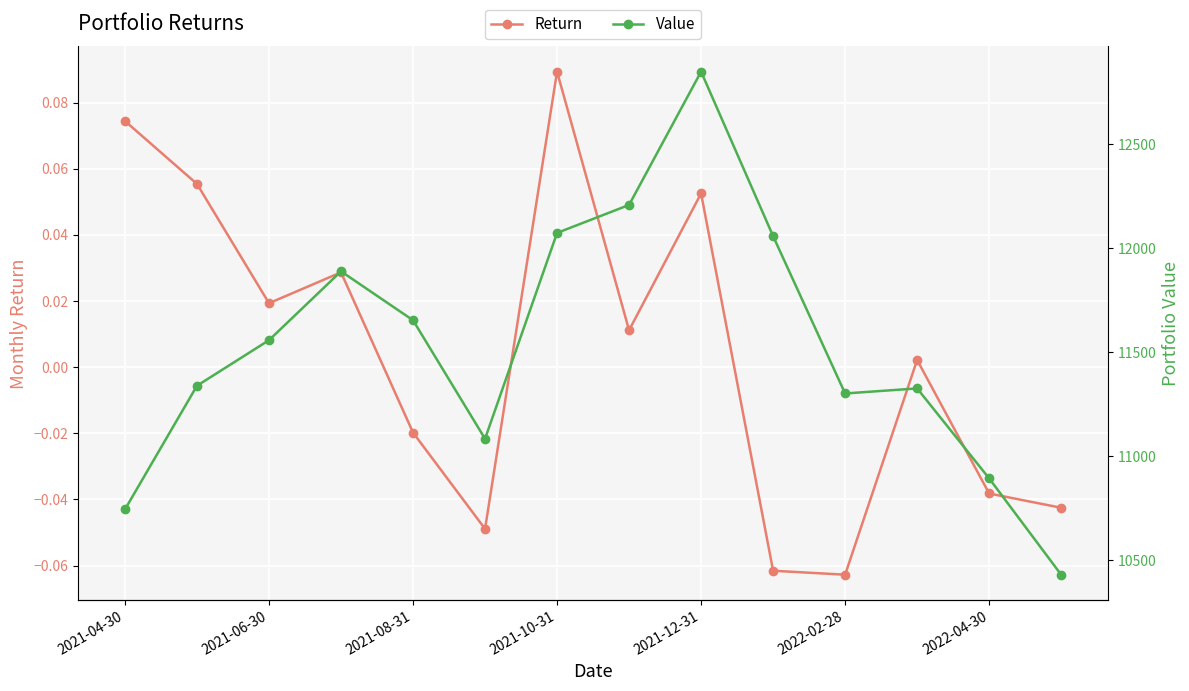

The Value series shows 10430.2 at 13. True or false?

True